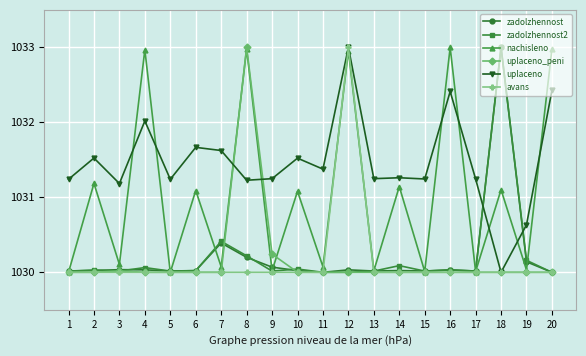

At which label does uplaceno reach its minimum?

18